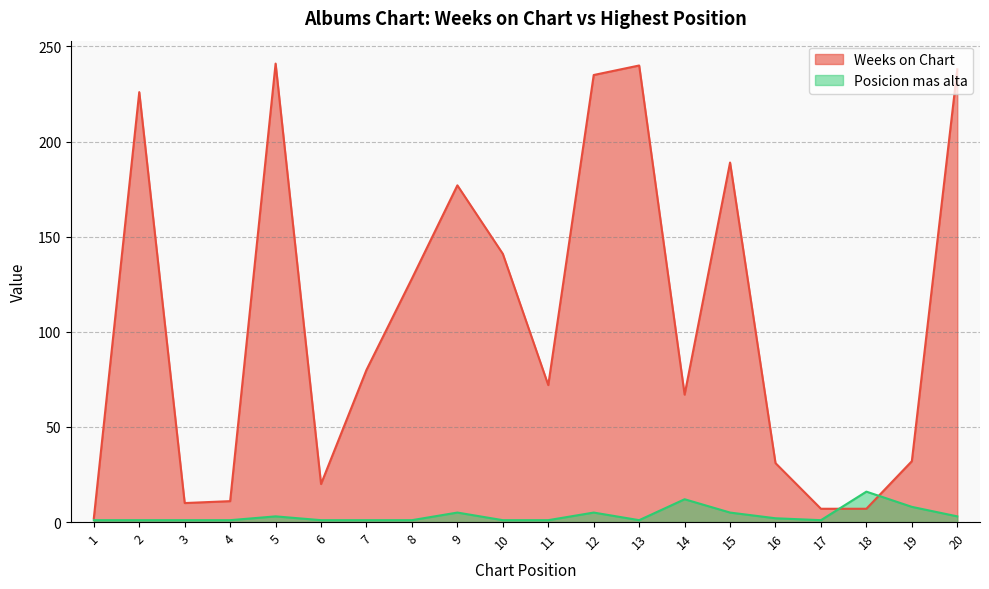

Which series has the largest total across all categories?

Weeks on Chart